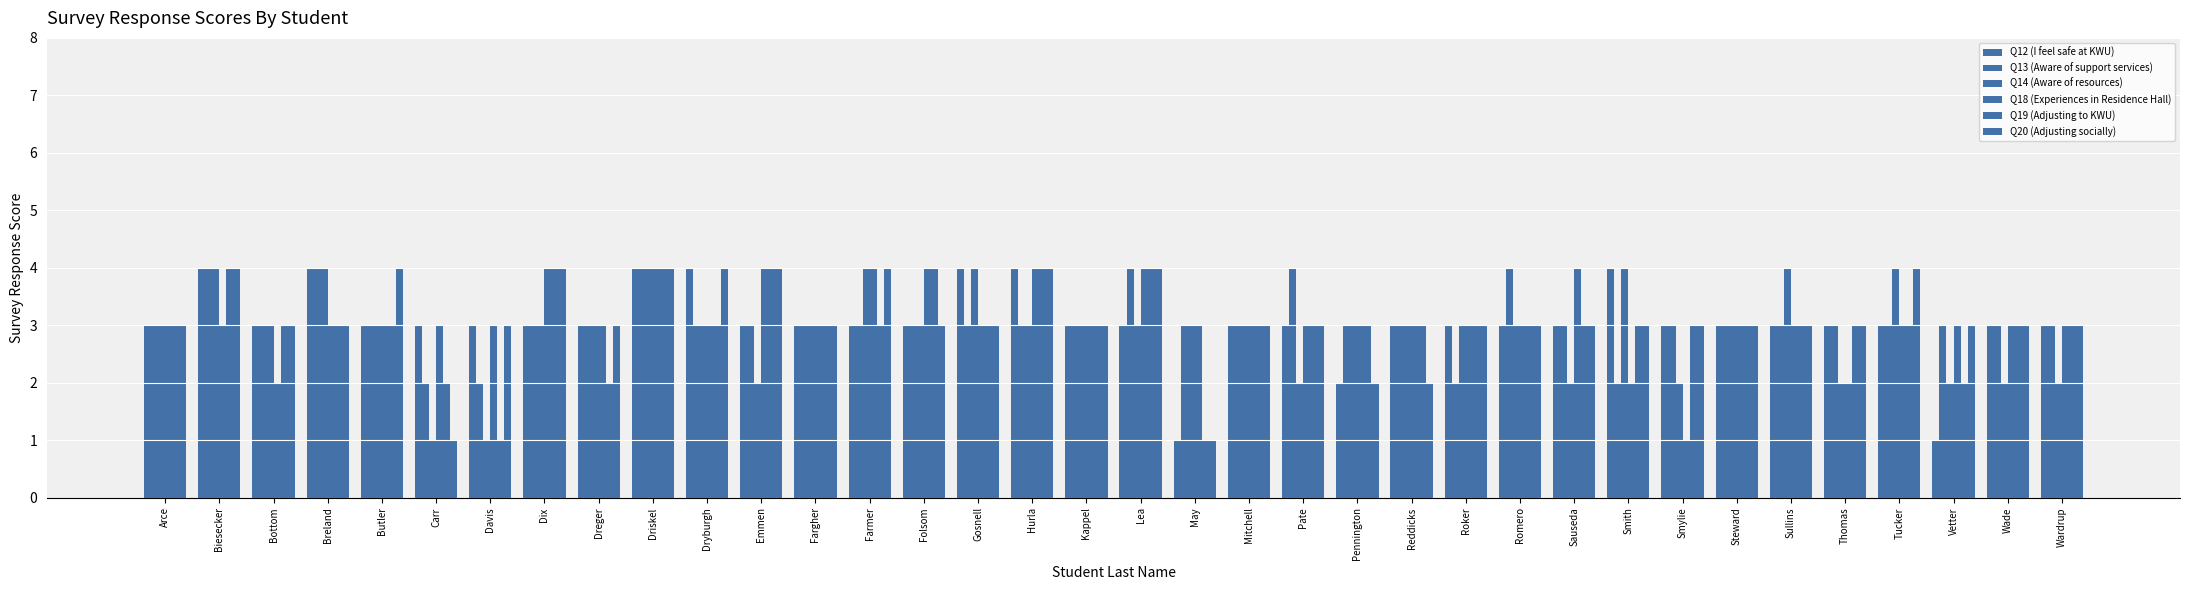

Which label corresponds to the smallest value in the chart?

May